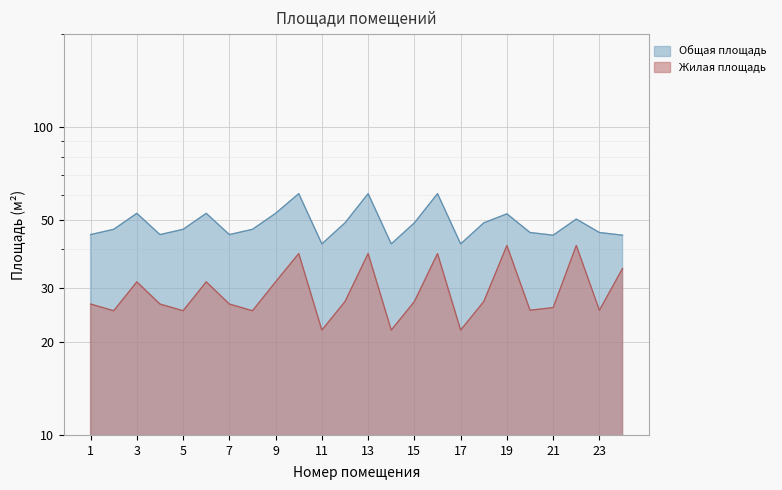

What are all the series names shown in the legend?

Общая площадь, Жилая площадь